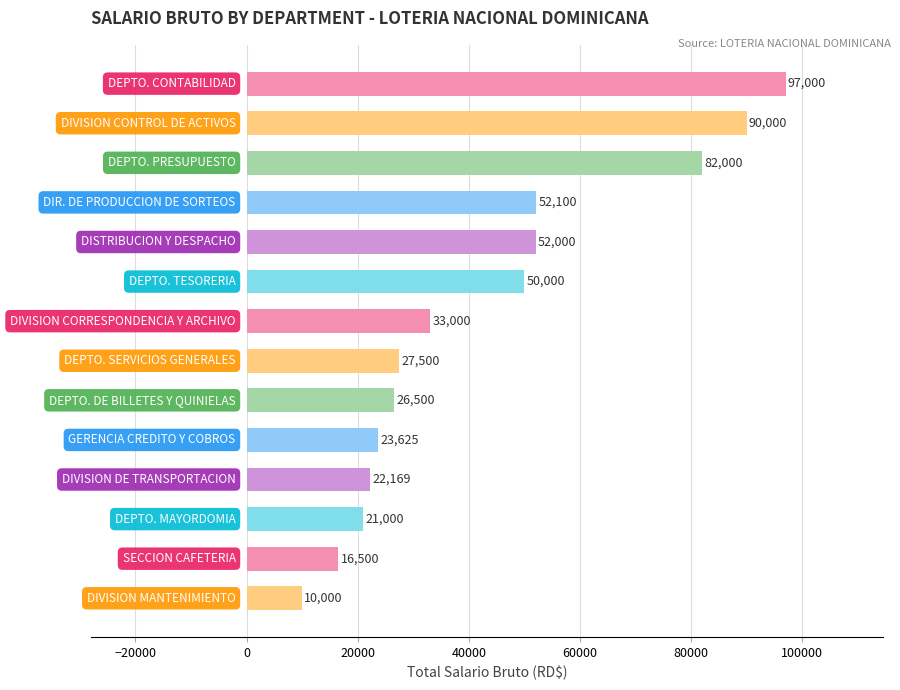

What is the value of the 11th bar from the top?

22169.3